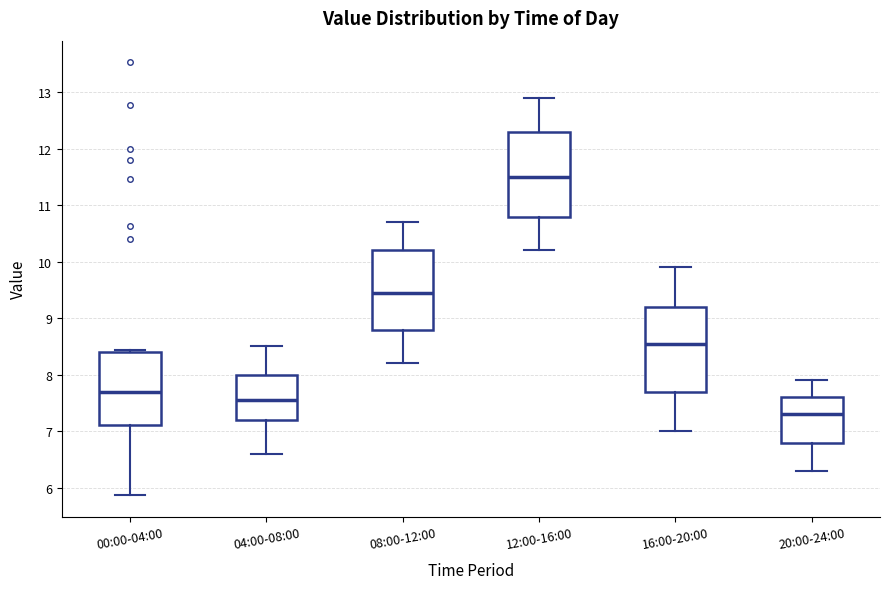

Reading left to right, read every box against the y-axis: the position of its median line, the range the box covers, and the ends of its whiskers. The values are not printed on the chart, so give them approximately, as read against the axis.

00:00-04:00: median 7.7, box 7.1 to 8.4, whiskers 5.9 to 8.4
04:00-08:00: median 7.6, box 7.2 to 8.0, whiskers 6.6 to 8.5
08:00-12:00: median 9.5, box 8.8 to 10.2, whiskers 8.2 to 10.7
12:00-16:00: median 11.5, box 10.8 to 12.3, whiskers 10.2 to 12.9
16:00-20:00: median 8.6, box 7.7 to 9.2, whiskers 7.0 to 9.9
20:00-24:00: median 7.3, box 6.8 to 7.6, whiskers 6.3 to 7.9